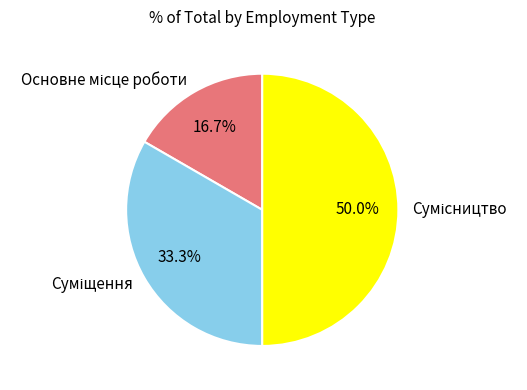

Rank the categories by value from lowest to highest.

Основне місце роботи, Суміщення, Сумісництво